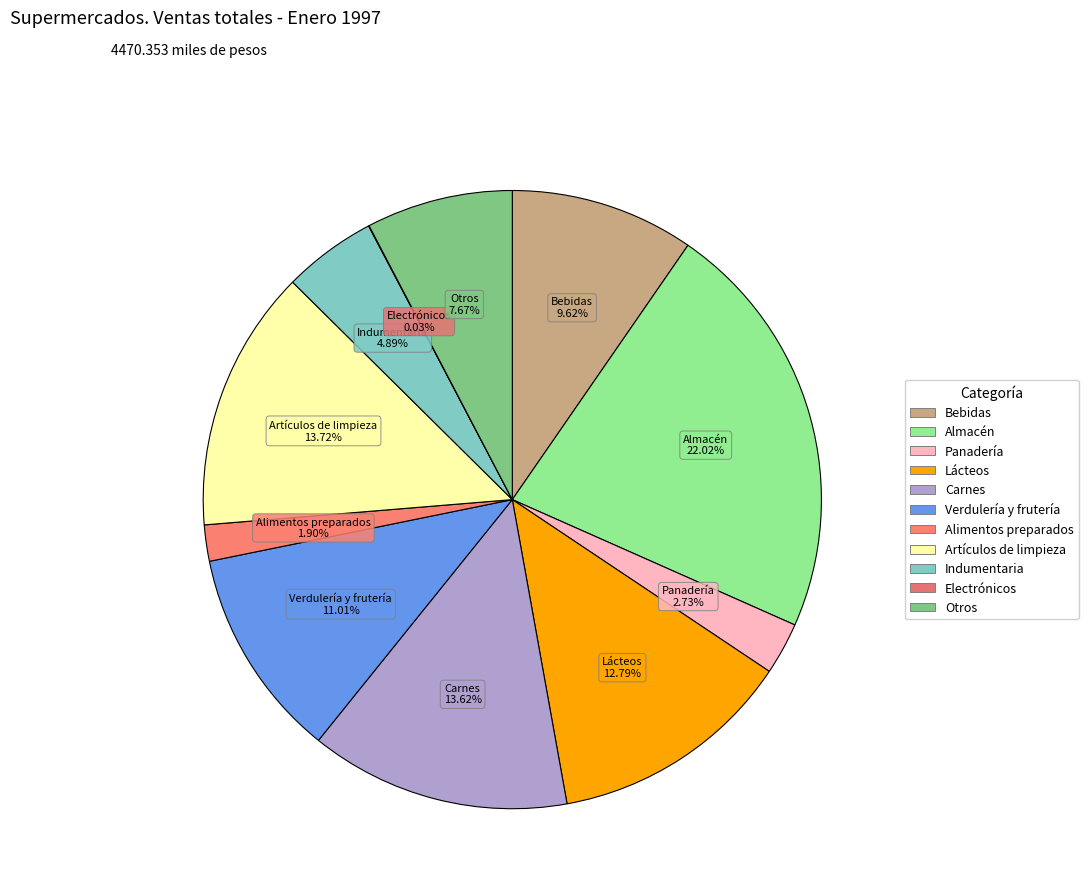

What is the largest slice in the pie chart?

Almacén